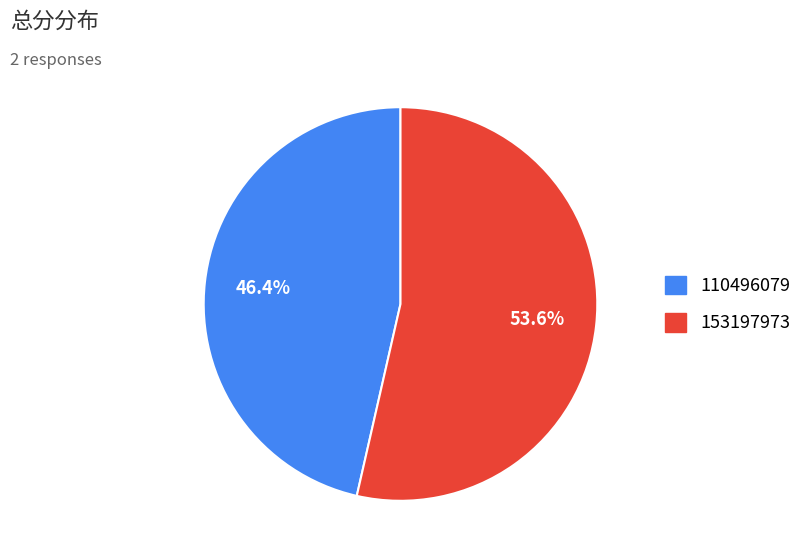

How many segments does this pie chart have?

2